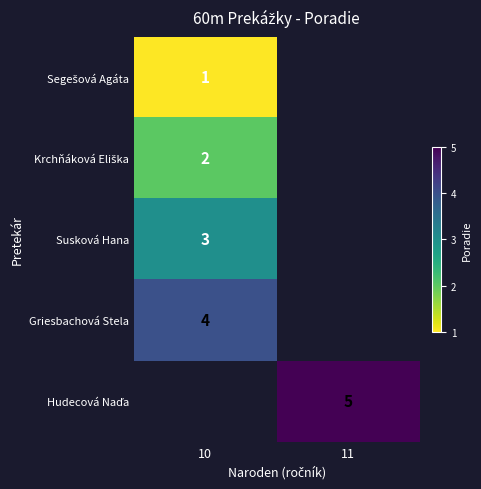

Is the value of Griesbachová Stela at 10 greater than the value of Susková Hana at 10?

Yes